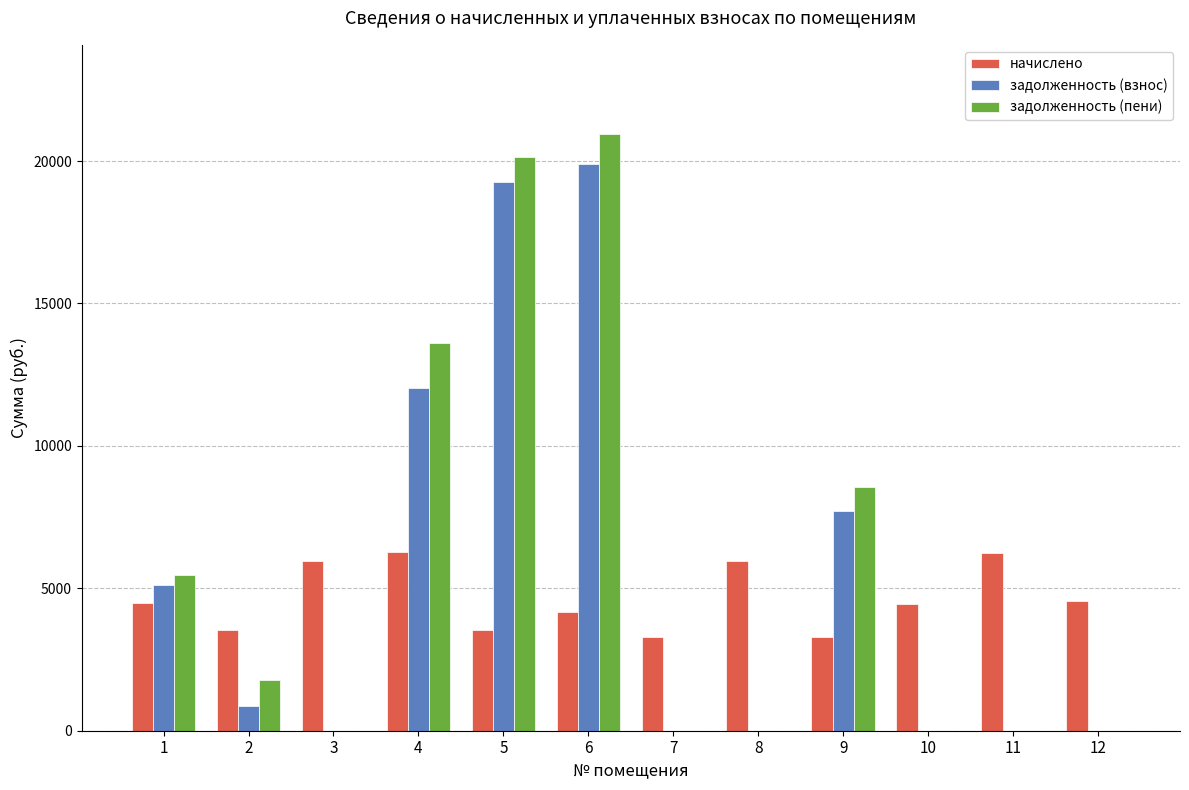

At which label is задолженность (пени) closest to 10469?

9